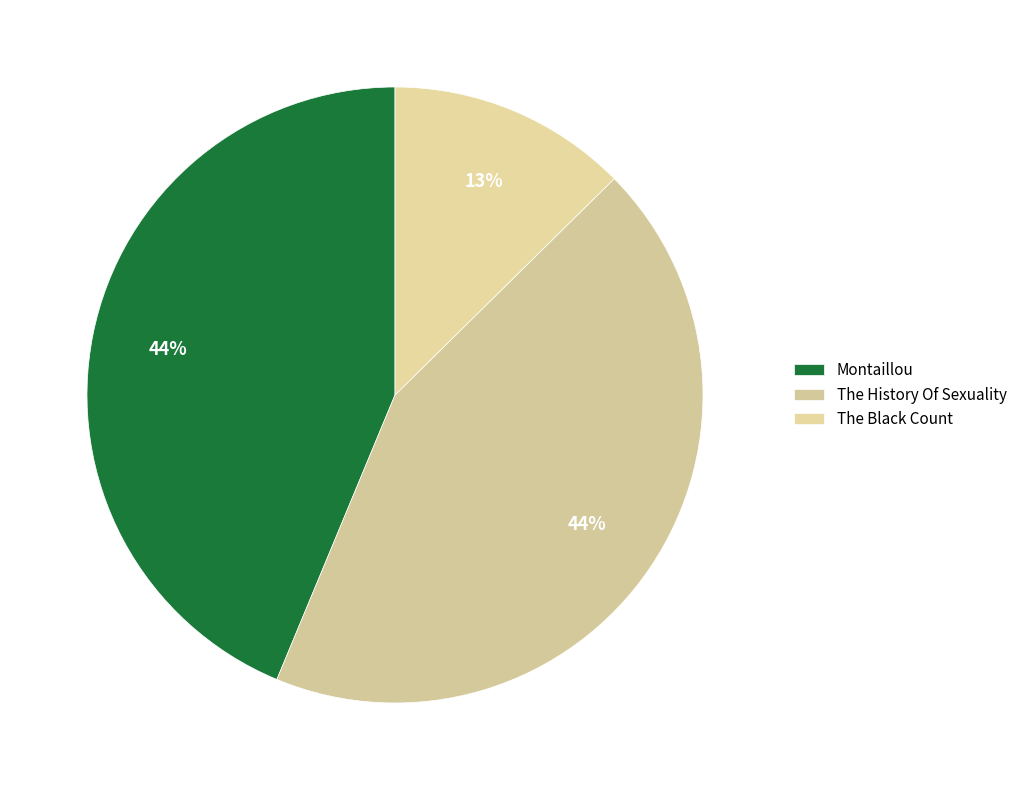

What is the total percentage of The History Of Sexuality and Montaillou?

87.4%